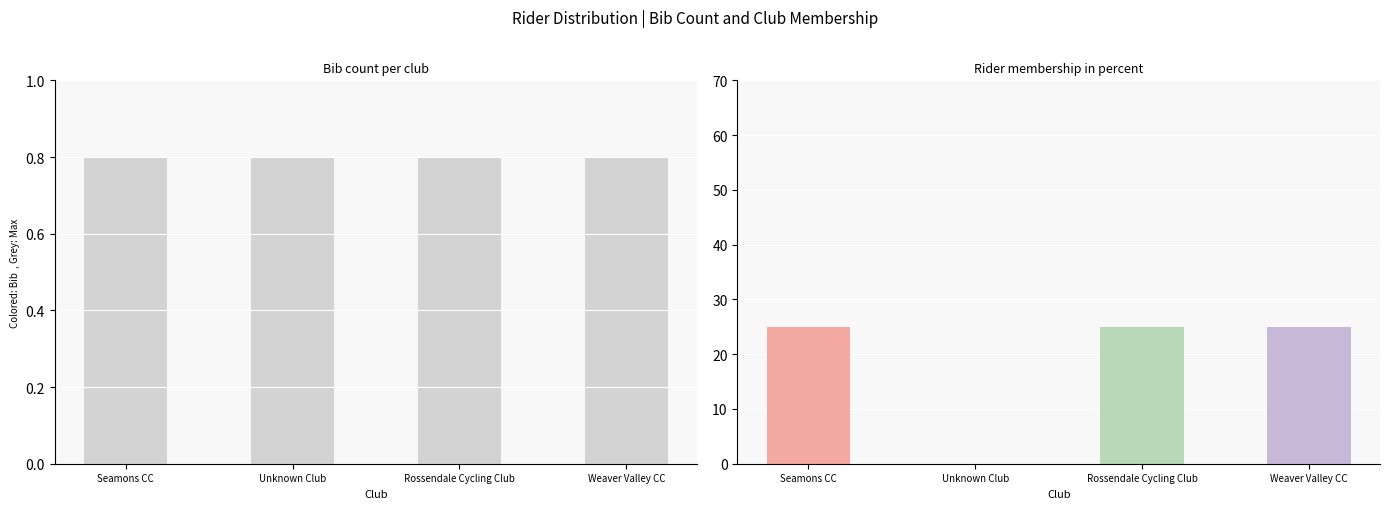

What are all the series names shown in the legend?

bib, rider %